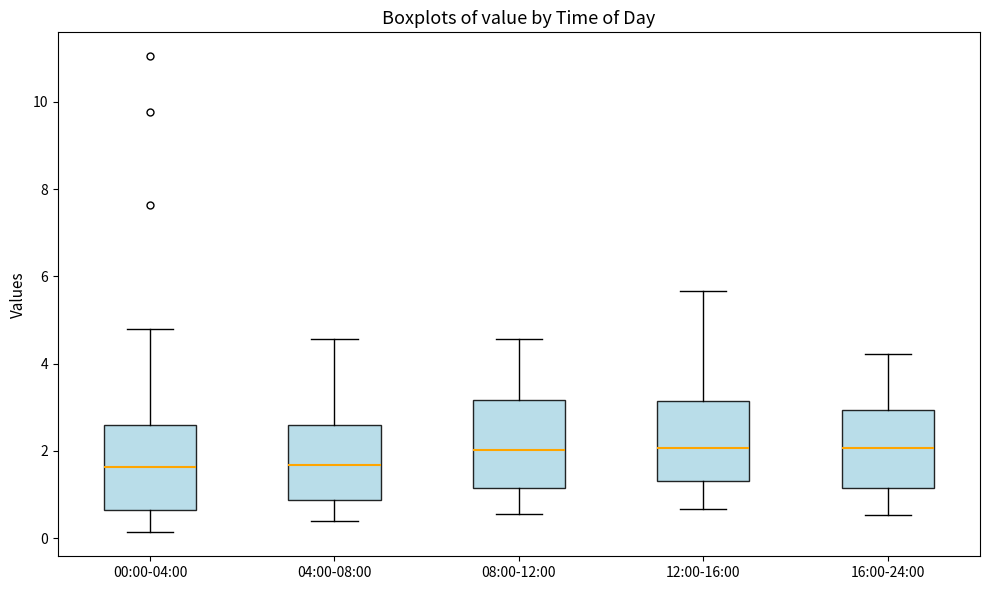

Reading left to right, transcribe this box plot: for each box, give where its median line is, the range the box spans, and where its two whiskers end, as read against the y-axis. The values are not printed on the chart, so give them approximately, as read against the axis.

00:00-04:00: median 1.6, box 0.6 to 2.6, whiskers 0.2 to 4.8
04:00-08:00: median 1.6, box 0.8 to 2.6, whiskers 0.4 to 4.6
08:00-12:00: median 2.0, box 1.2 to 3.2, whiskers 0.6 to 4.6
12:00-16:00: median 2.0, box 1.4 to 3.2, whiskers 0.6 to 5.6
16:00-24:00: median 2.0, box 1.2 to 3.0, whiskers 0.6 to 4.2